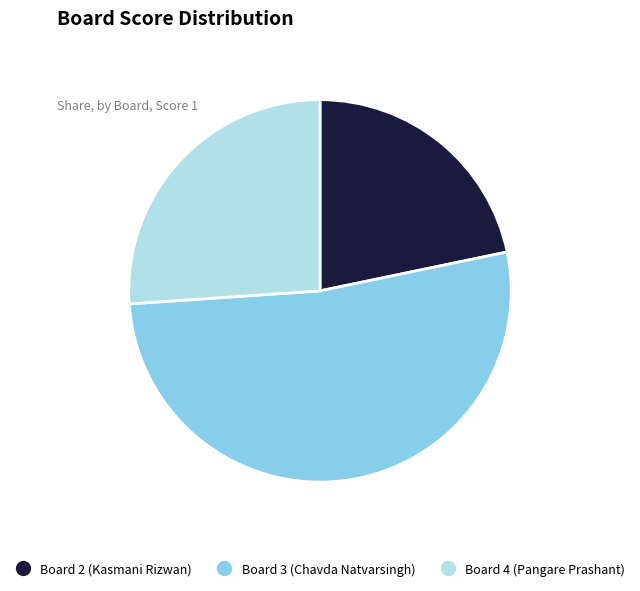

Is there a majority slice in this chart?

Yes